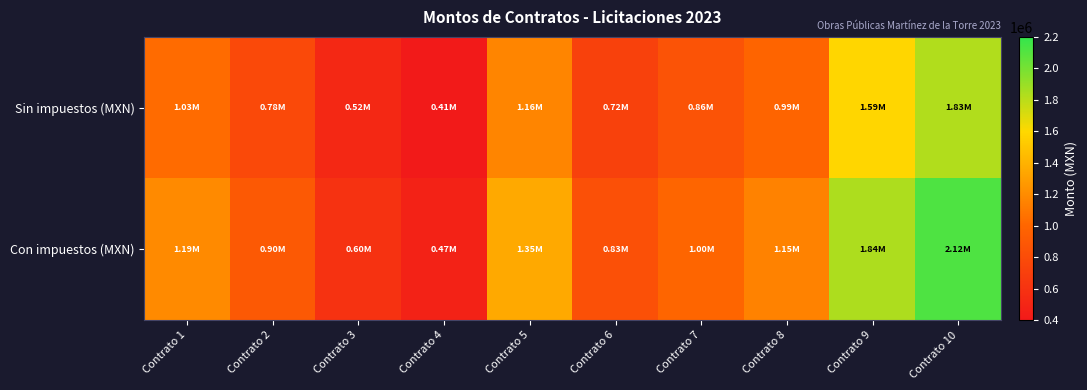

Which category has the lowest value across all series?

Contrato 4